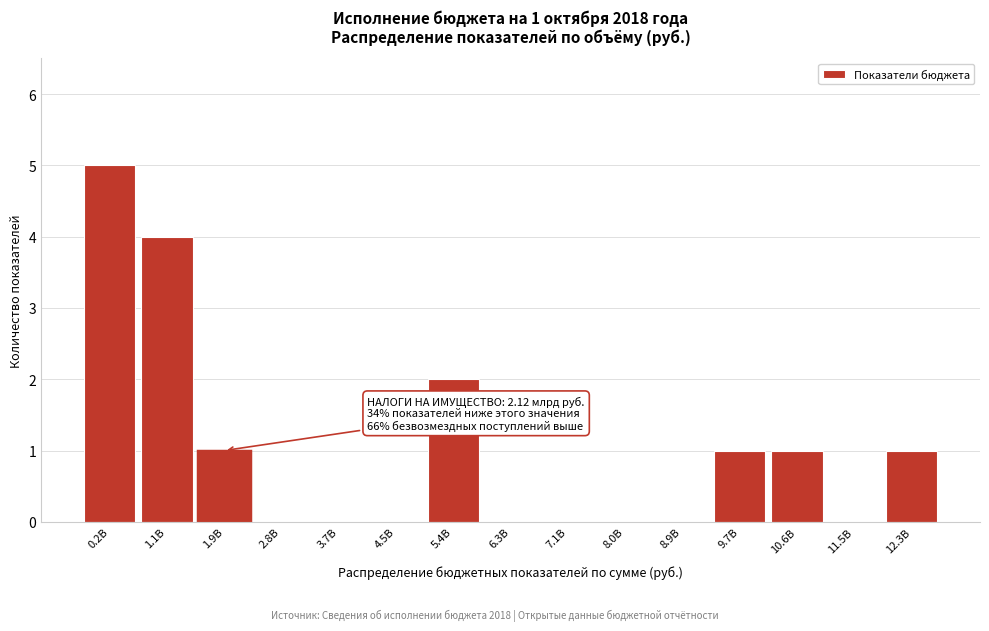

Reading left to right, what are all the values shown in this chart?

0.2B=5	1.1B=4	1.9B=1	2.8B=0	3.7B=0	4.5B=0	5.4B=2	6.3B=0	7.1B=0	8.0B=0	8.9B=0	9.7B=1	10.6B=1	11.5B=0	12.3B=1